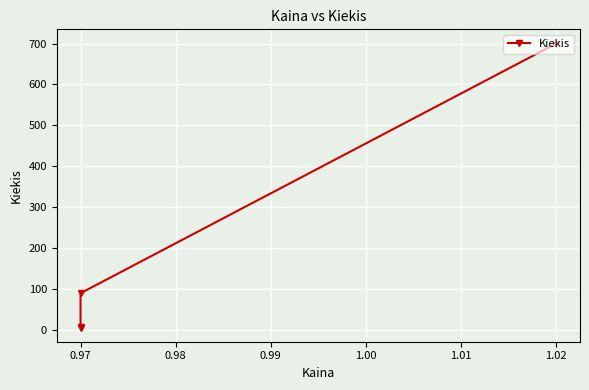

Reading right to left, transcribe all the data shown in this chart.

6	5	89	700